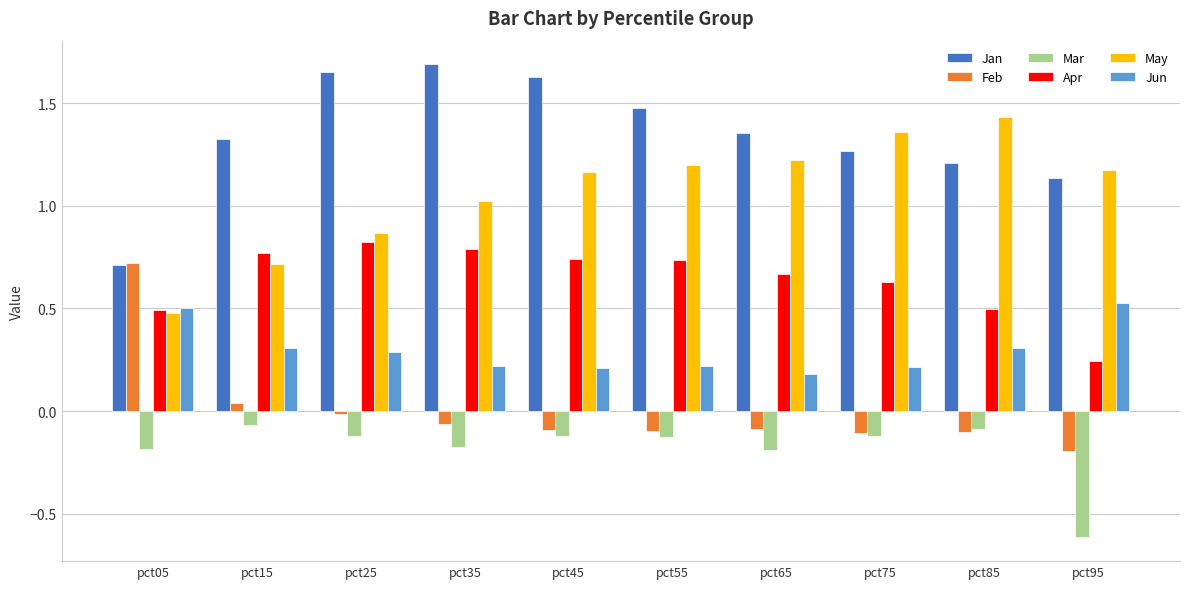

Are the bars grouped side by side (vs. stacked)?

Yes